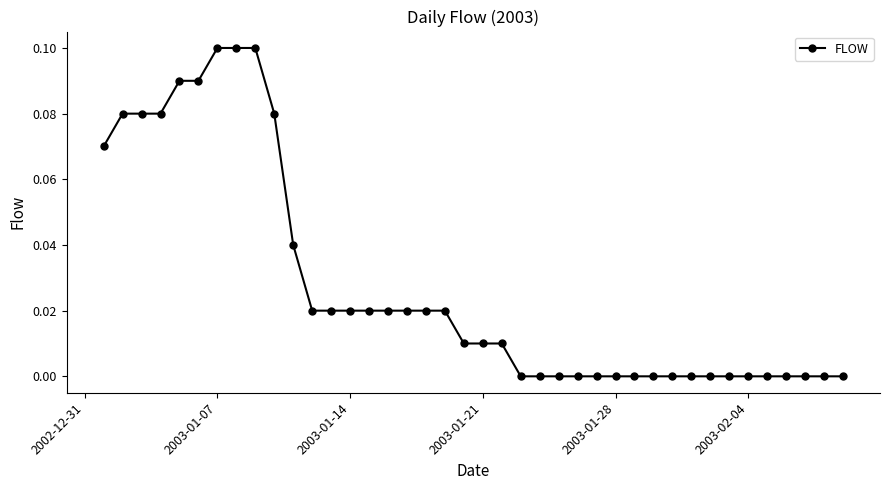

What is the sum of all values?

1.1